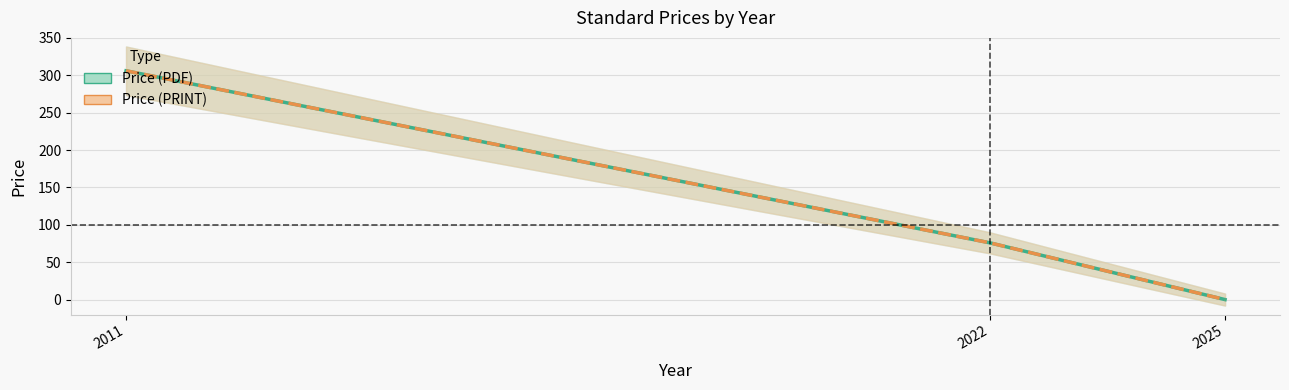

What is the total value across all series at 2022?

152